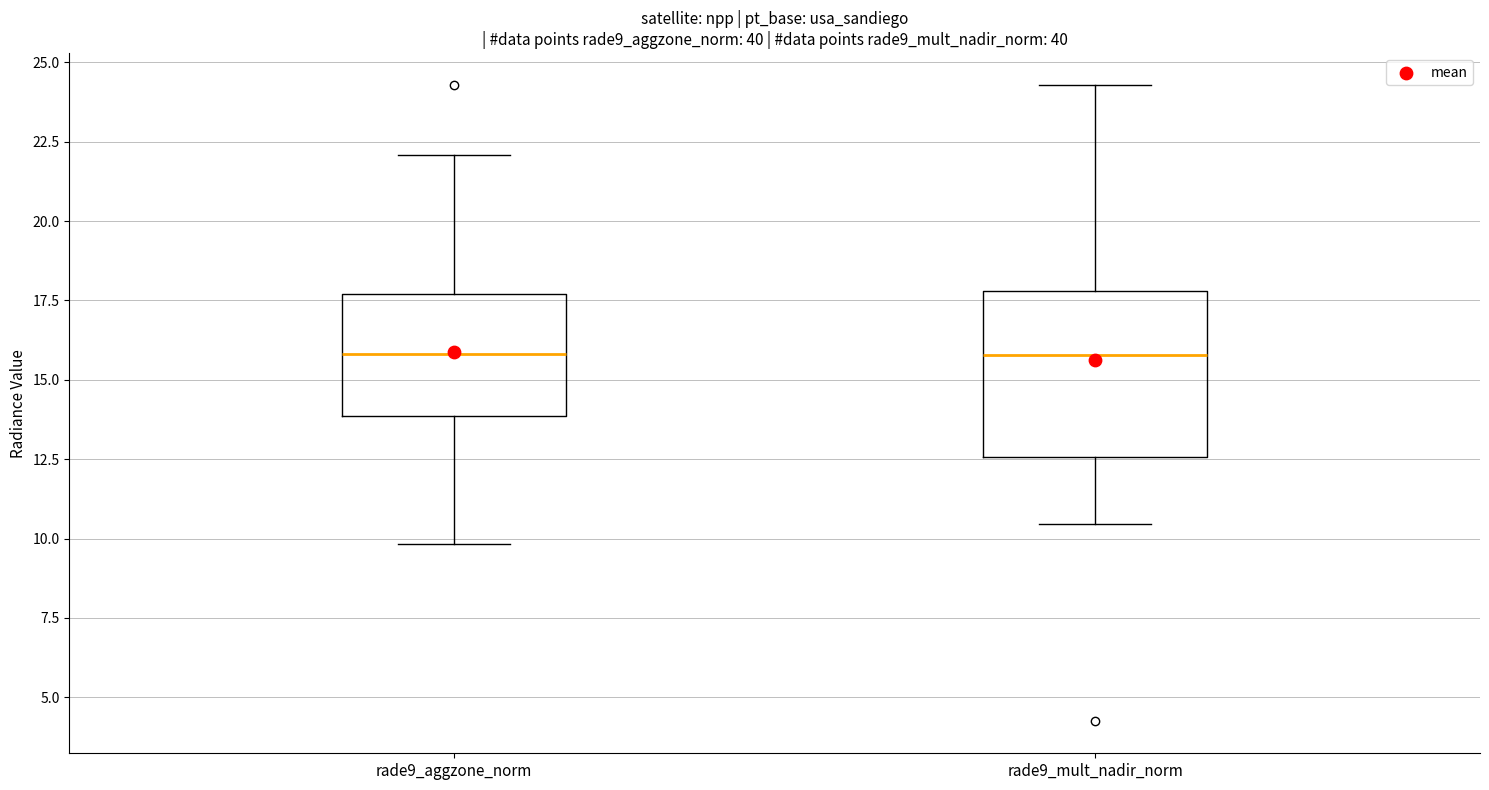

Reading left to right, read every box against the y-axis: the position of its median line, the range the box covers, and the ends of its whiskers. The values are not printed on the chart, so give them approximately, as read against the axis.

rade9_aggzone_norm: median 16.0, box 14.0 to 17.5, whiskers 10.0 to 22.0
rade9_mult_nadir_norm: median 16.0, box 12.5 to 18.0, whiskers 10.5 to 24.5